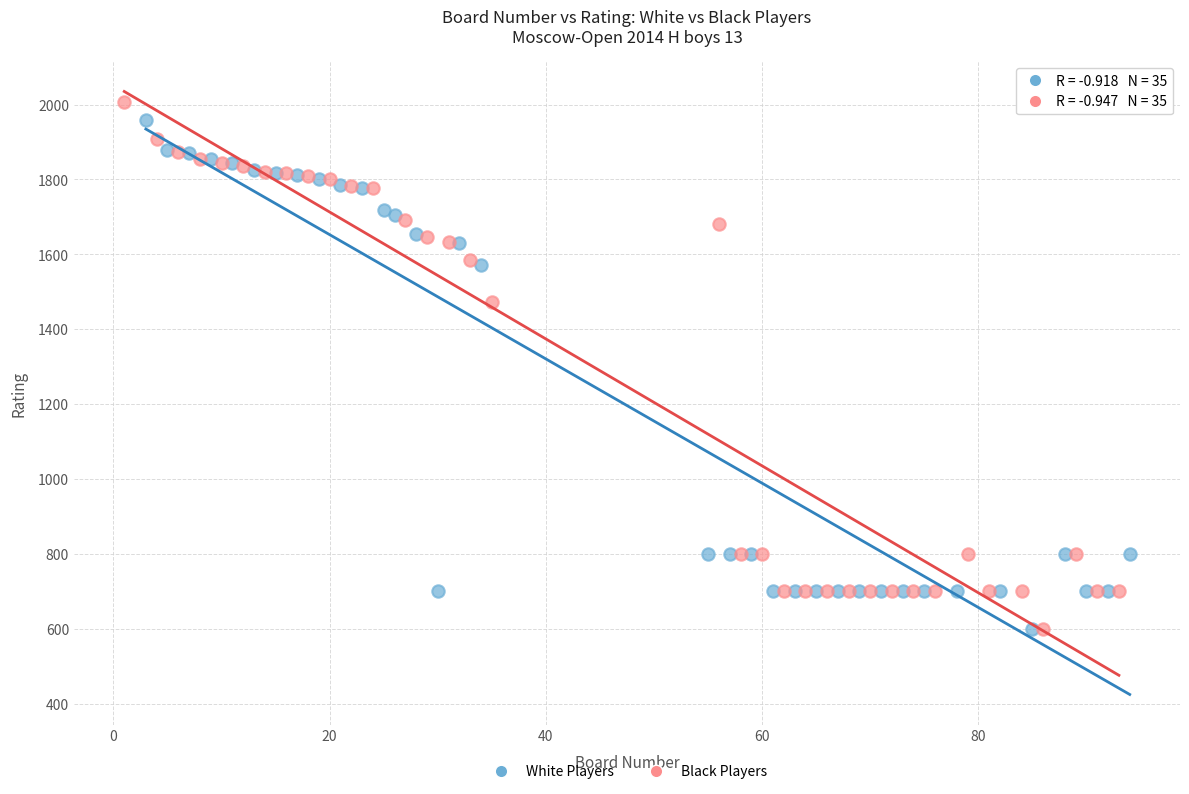

What are all the series names shown in the legend?

White Players, Black Players